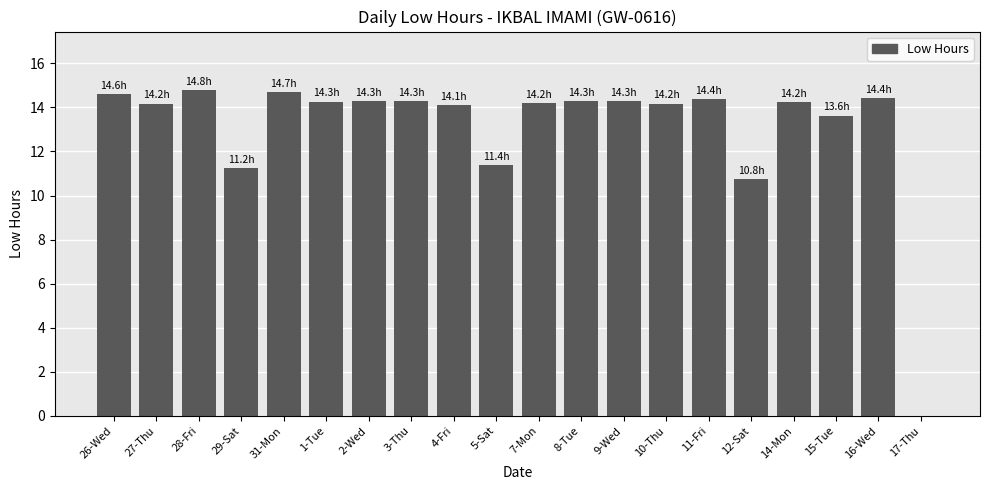

Between 11-Fri and 14-Mon, which is larger?

11-Fri